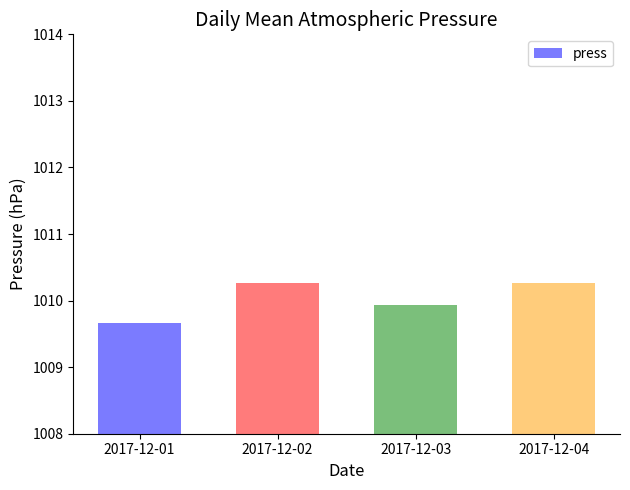

What is the approximate value at 2017-12-01?

1009.7